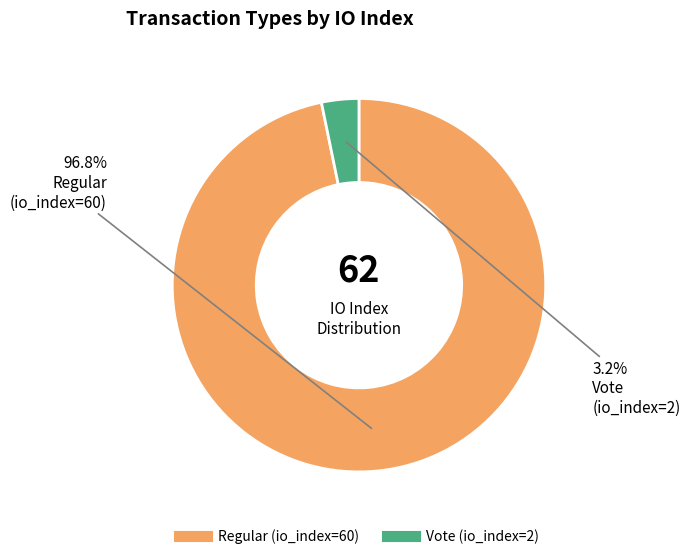

Which category has the biggest portion of the pie?

Regular (io_index=60)